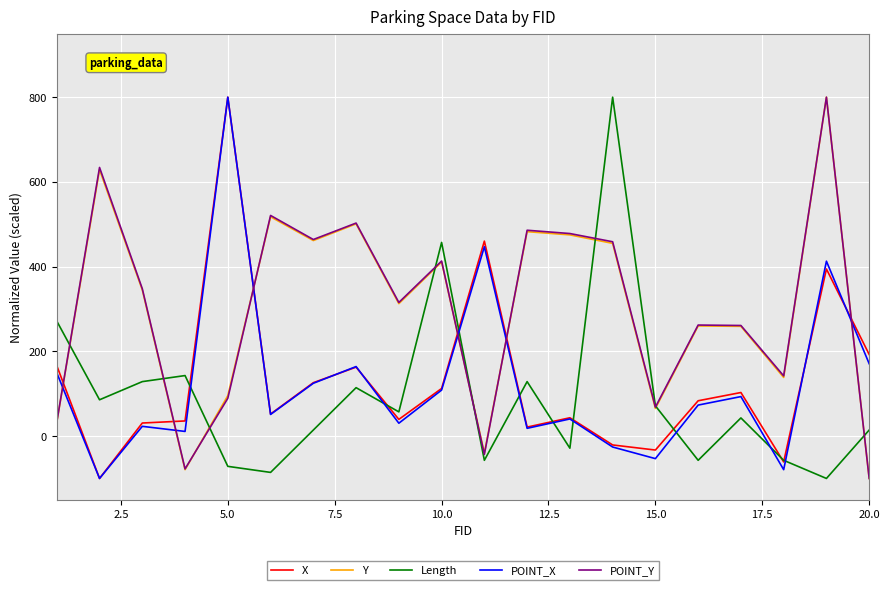

What are all the series names shown in the legend?

X, Y, Length, POINT_X, POINT_Y